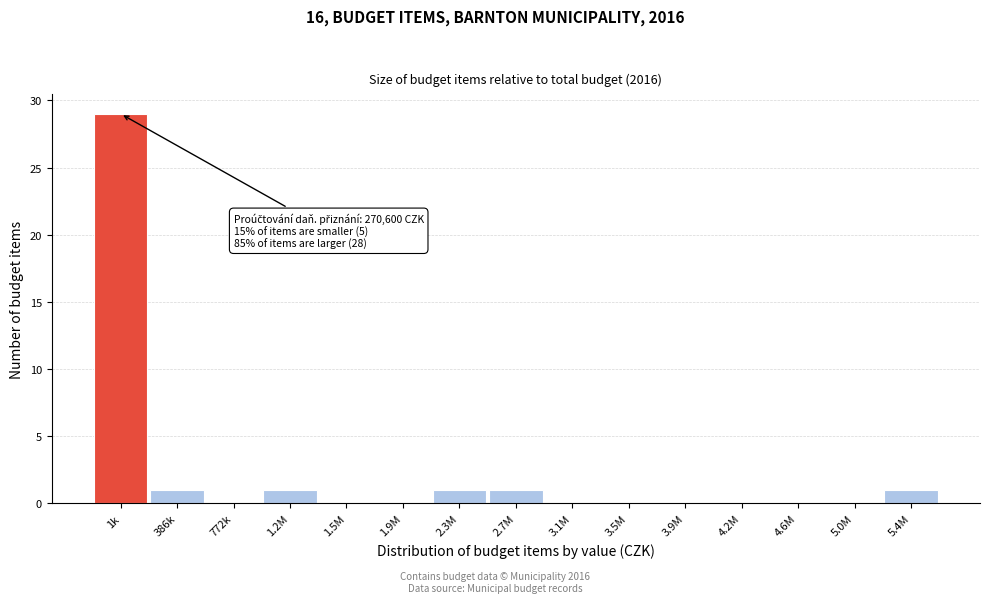

Reading left to right, transcribe all the data shown in this chart.

1k=29	386k=1	772k=0	1.2M=1	1.5M=0	1.9M=0	2.3M=1	2.7M=1	3.1M=0	3.5M=0	3.9M=0	4.2M=0	4.6M=0	5.0M=0	5.4M=1